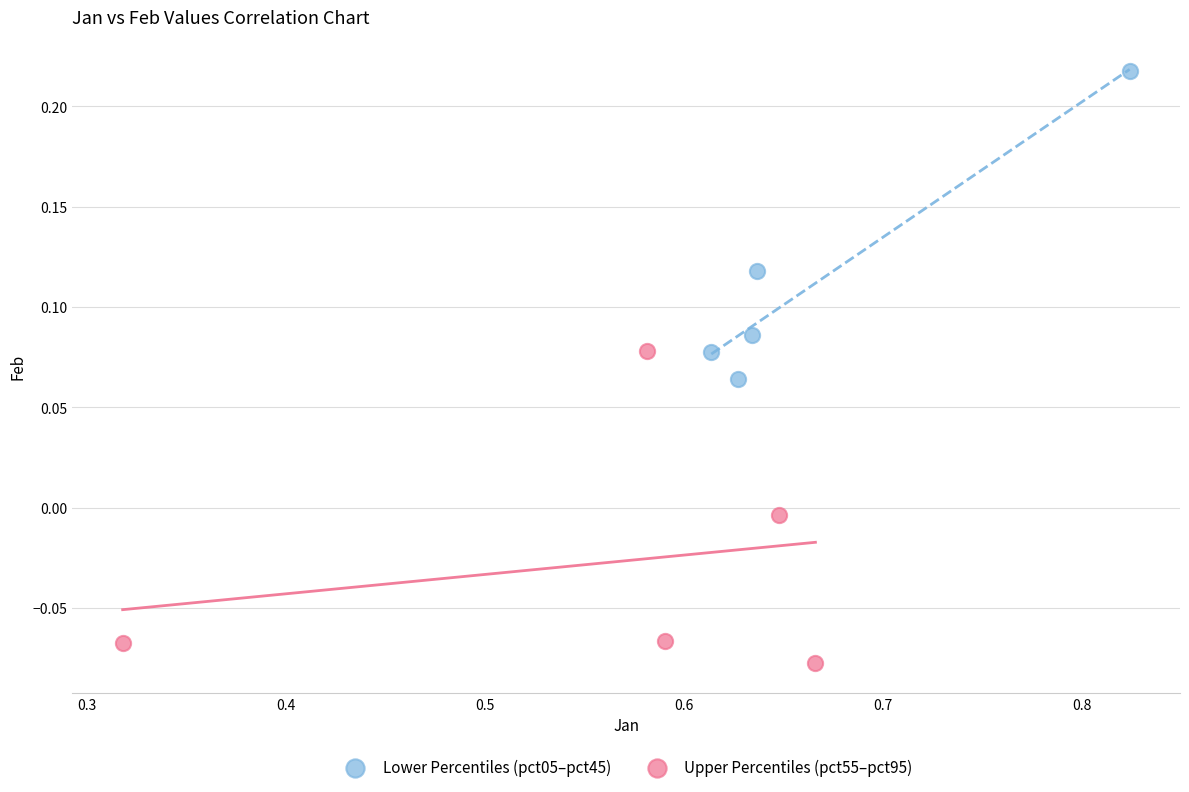

Which series reaches the minimum Y coordinate?

Upper Percentiles (pct55–pct95)